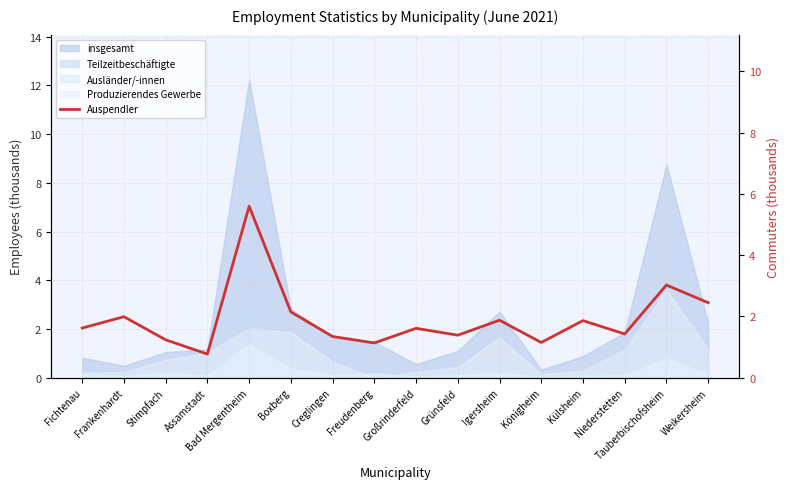

Where is the data nearest to the value 3?

Tauberbischofsheim